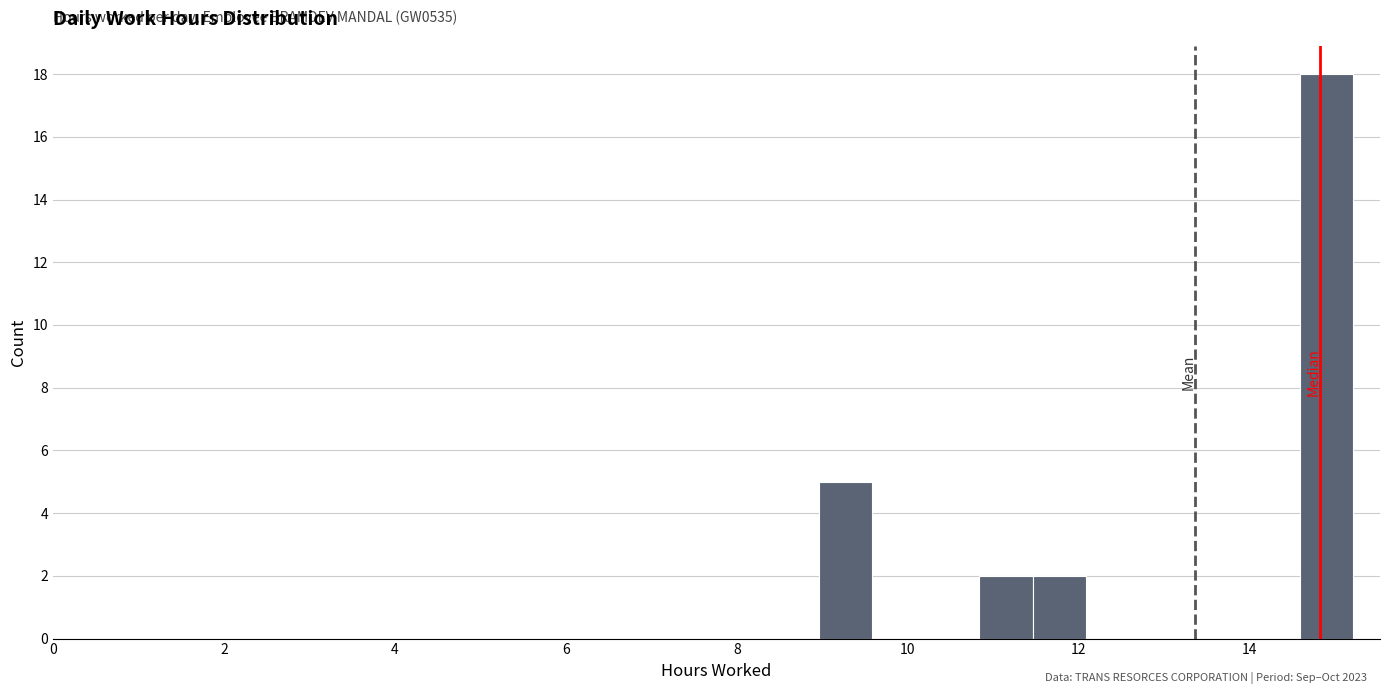

Around what value on the x-axis is the tallest bar? Give the approximate position of its centre, as read against the axis.

14.8